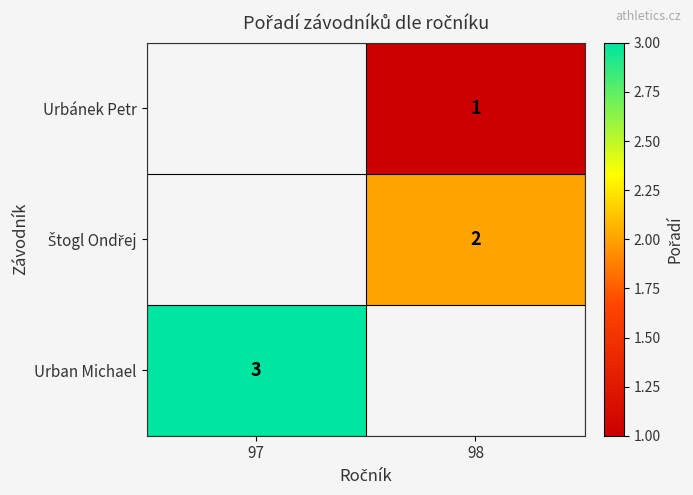

Between 98 and 97, which is larger?

97